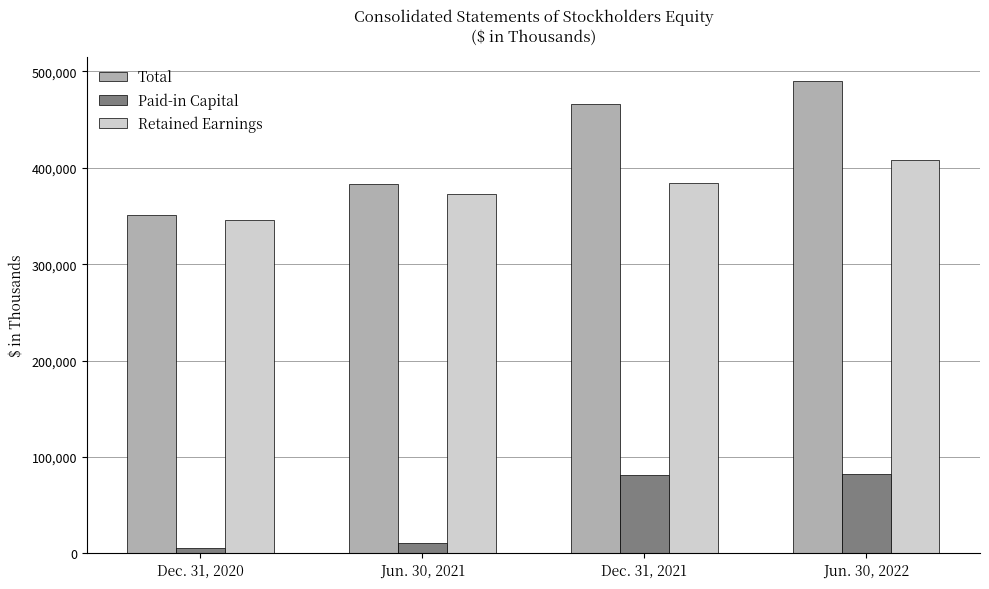

Is it true that Total equals 97109 at Dec. 31, 2020?

False